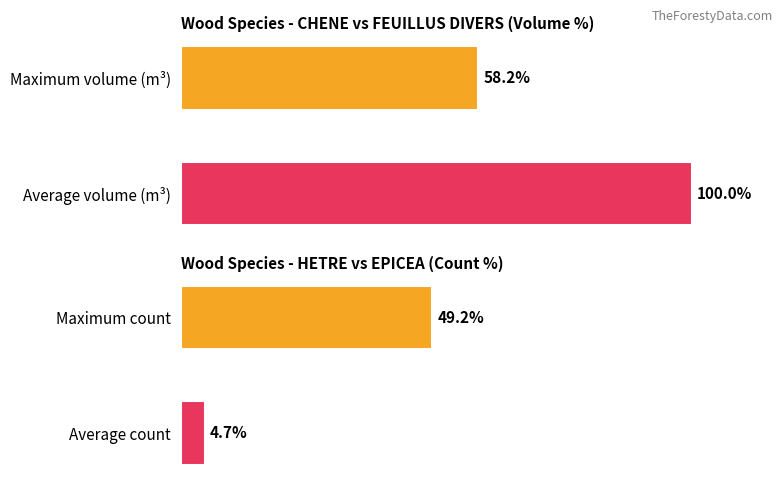

Is the value of produit_nbre at 0 greater than the value of produit_vtgr at 0?

No